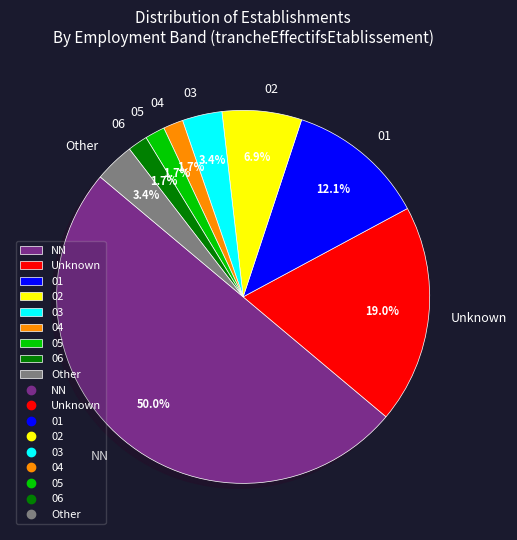

Between 03 and 04, which is larger?

03